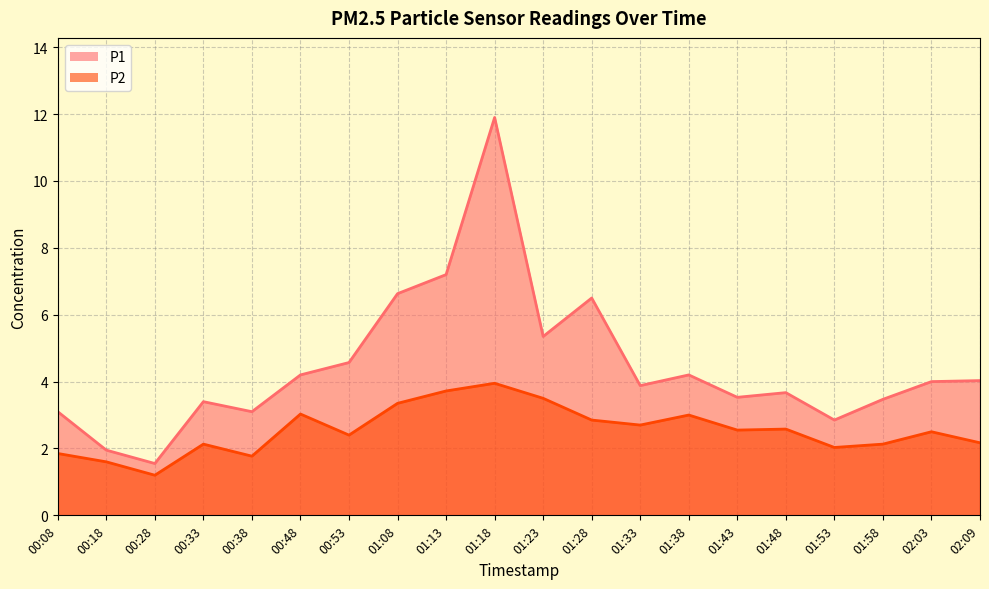

At which category is the sum across all series the highest?

01:18